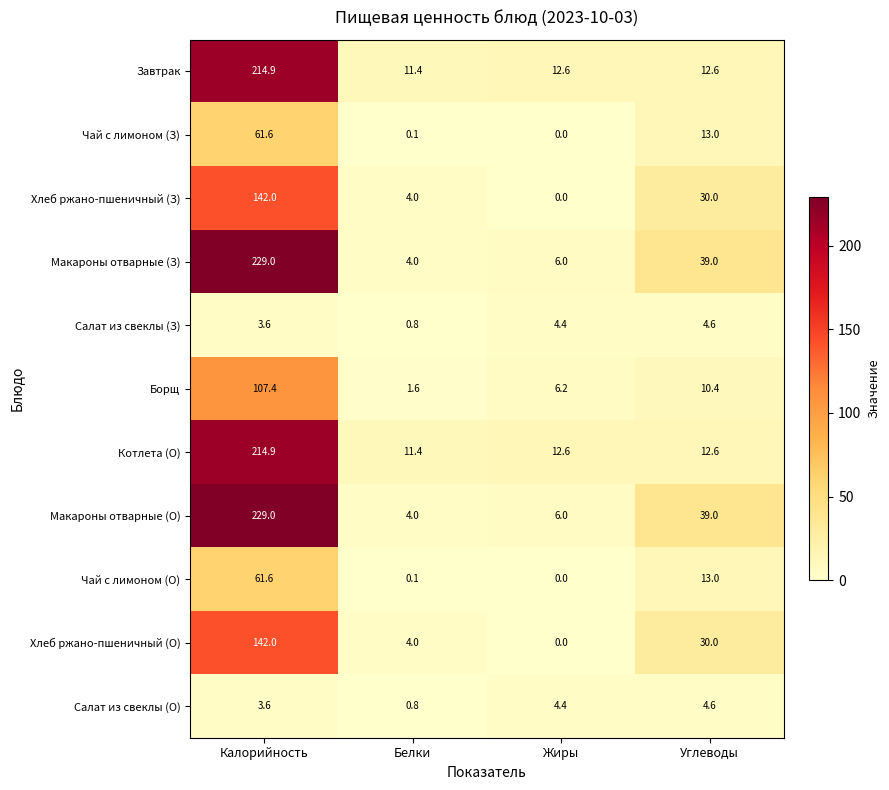

What is the greatest value displayed?

229.0